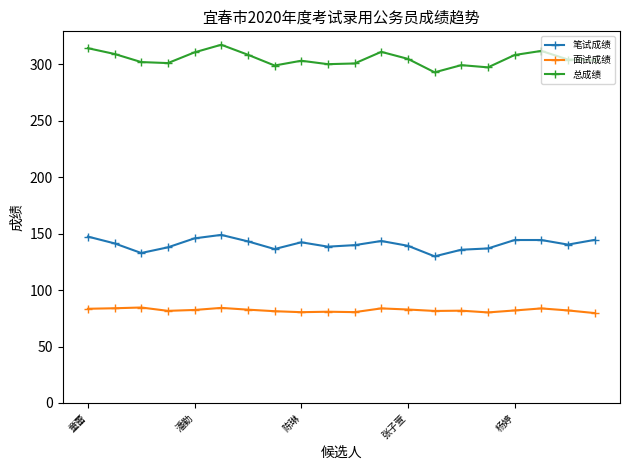

True or false: 总成绩 and 笔试成绩 cross at least once.

False